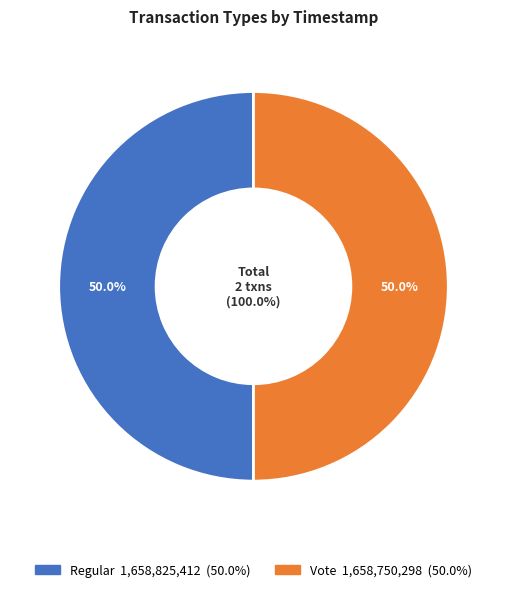

Which slice is the smallest?

Vote